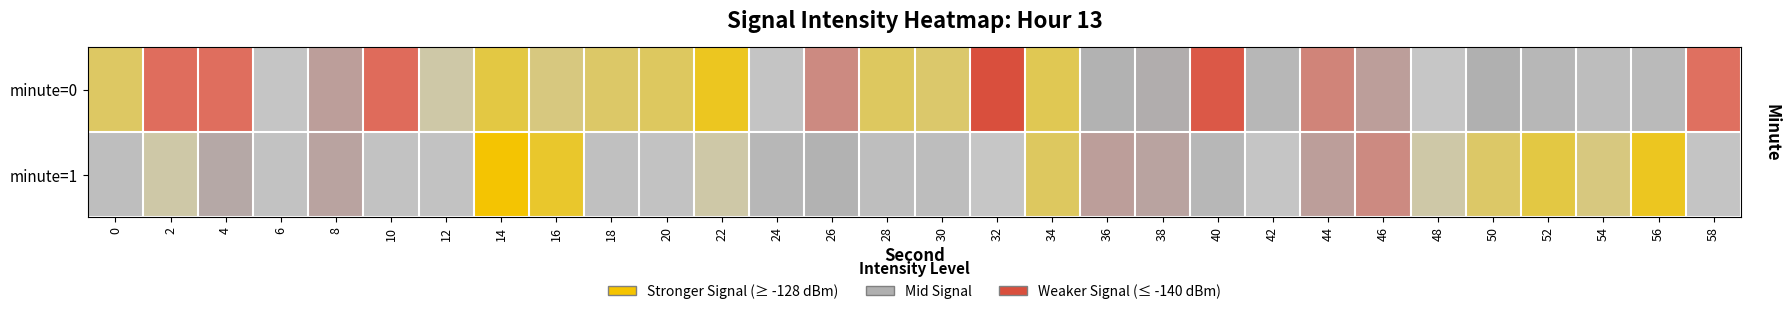

What is the spread (max minus min) of values at 20?

3.7